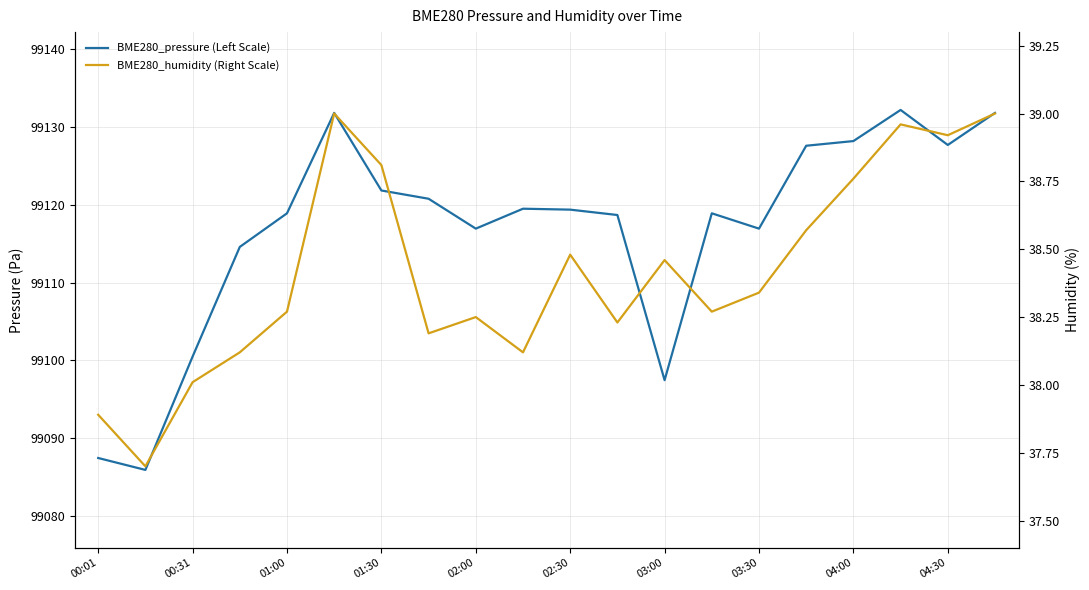

What are all the series names shown in the legend?

BME280_pressure (Left Scale), BME280_humidity (Right Scale)